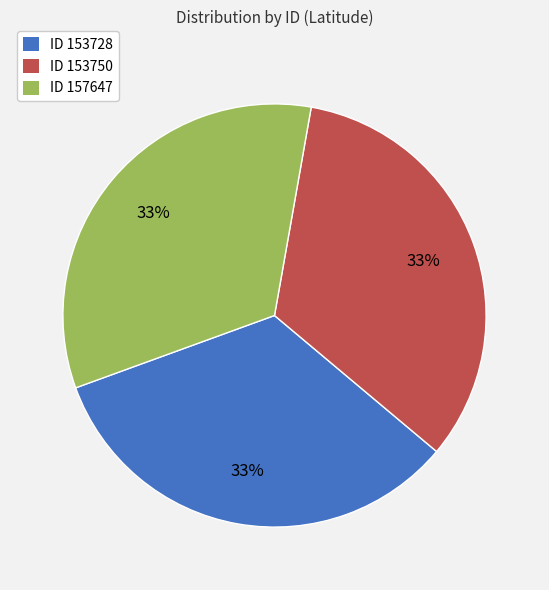

What percentage is the ID 153728 slice, to the nearest percent?

33%